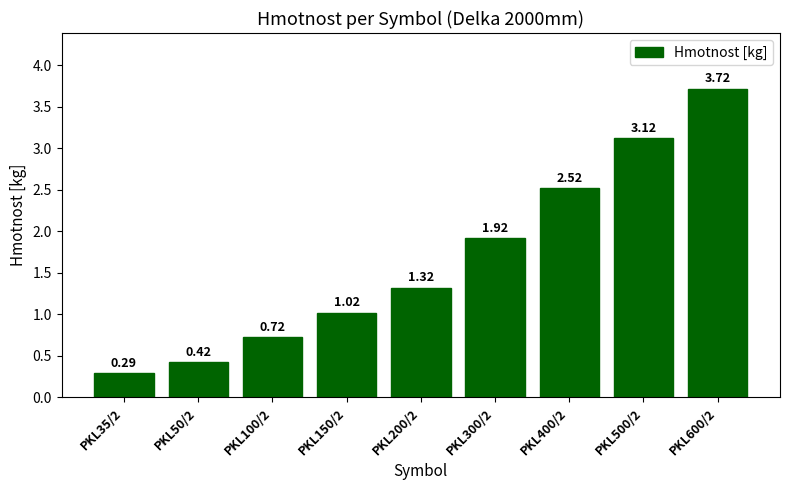

What is the difference between the maximum and minimum values?

3.4